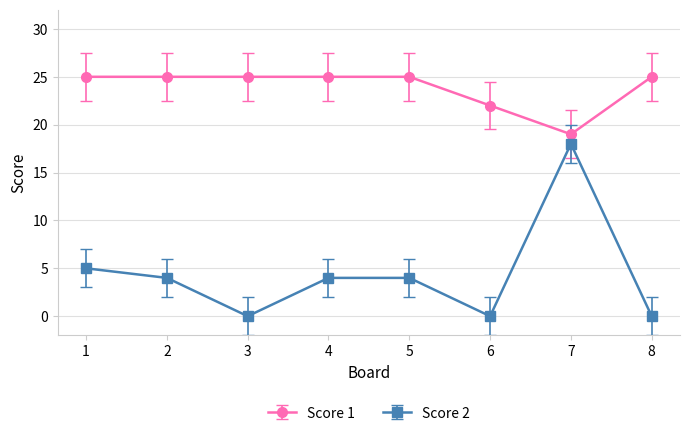

Rank the series at 4 from highest to lowest value.

Score 1, Score 2